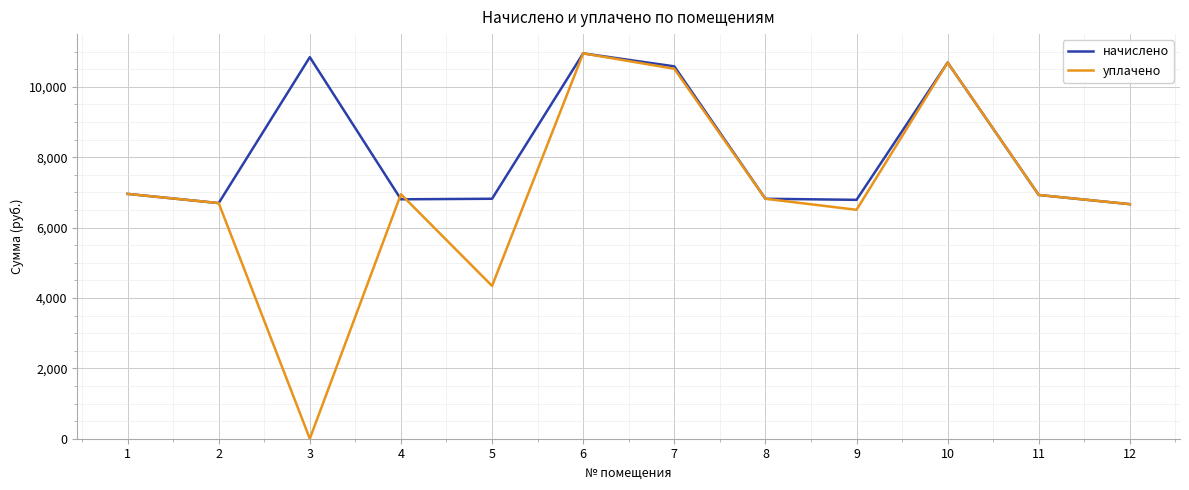

Rank the series by their average value, from lowest to highest.

уплачено, начислено